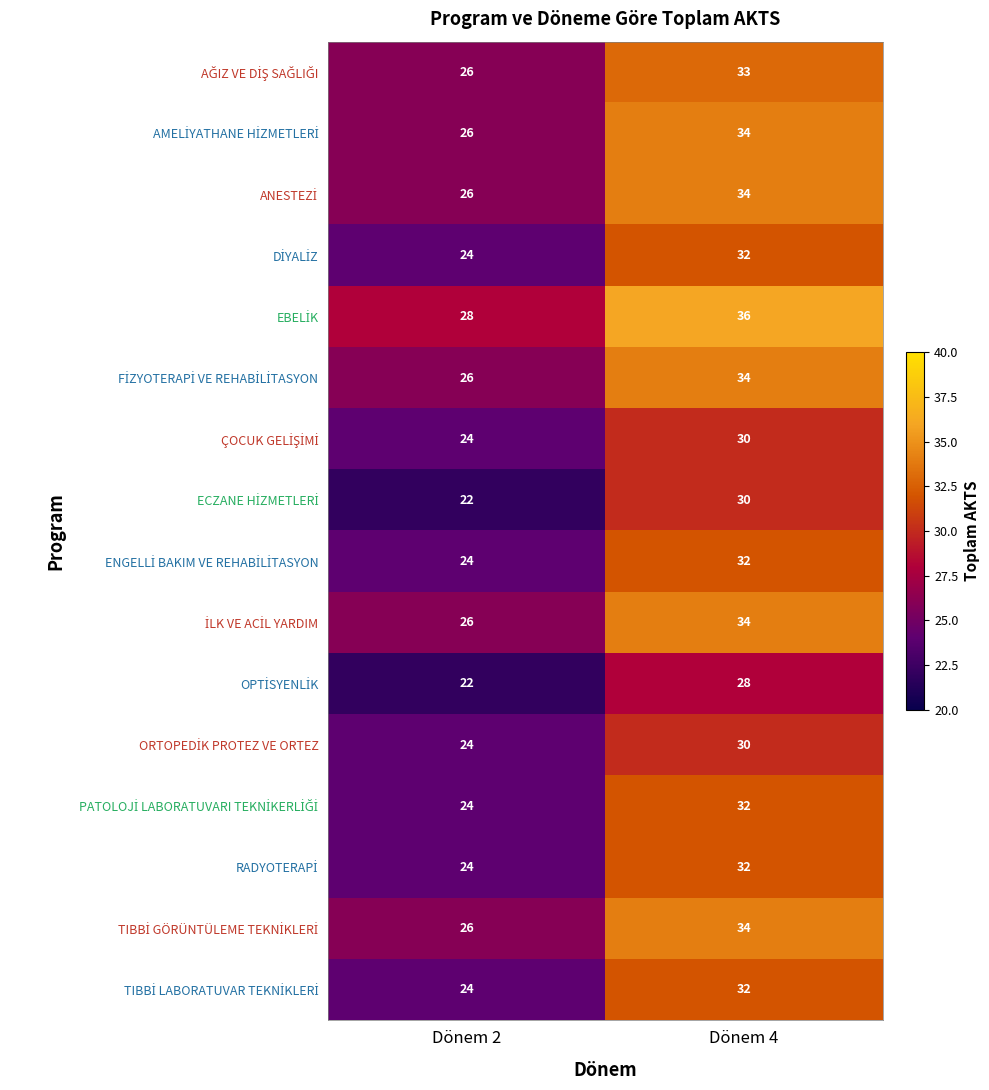

What is the difference between the highest and lowest values at Dönem 4?

8